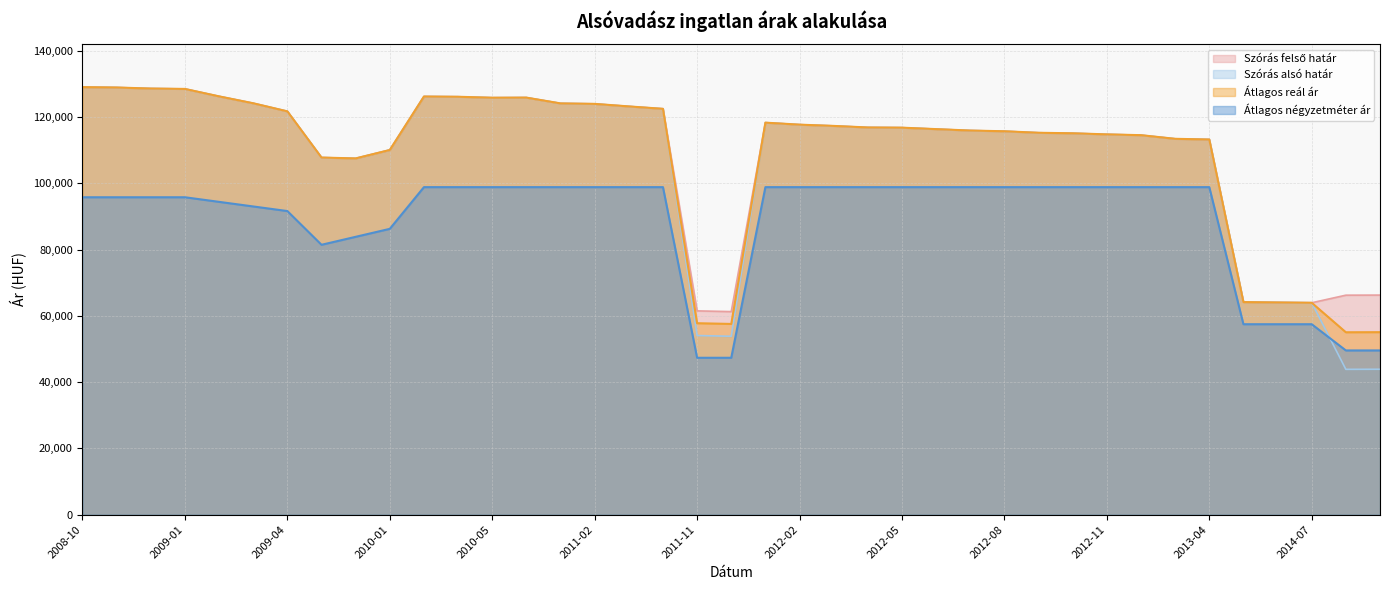

Rank the series at 2014-05 from lowest to highest value.

Átlagos négyzetméter ár, Szórás alsó határ, Szórás felső határ, Átlagos reál ár